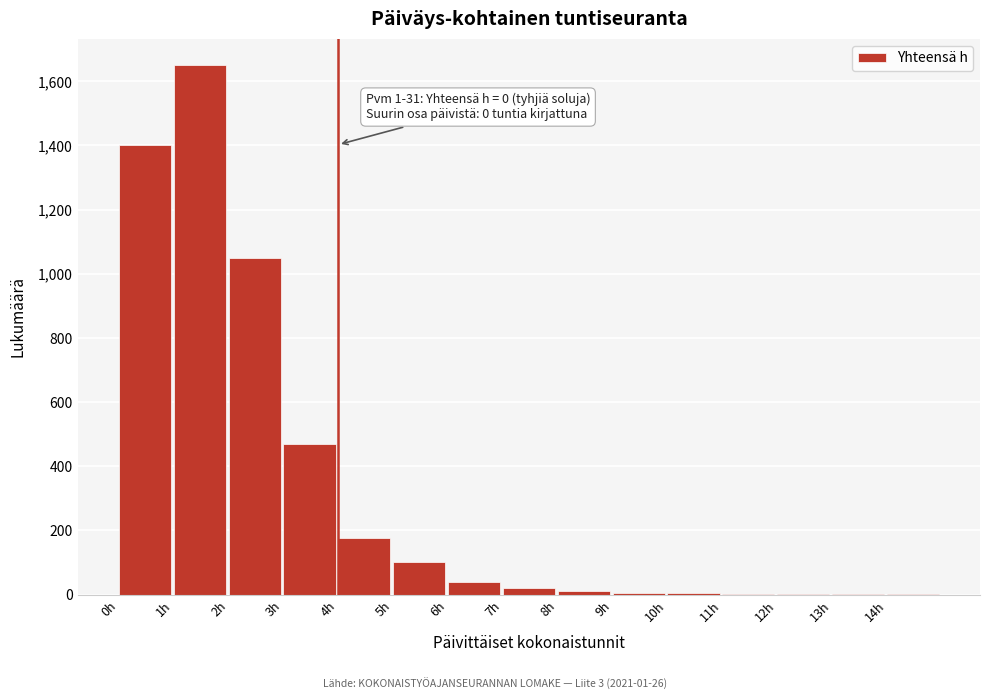

Is it true that the value at 3h is 254?

False